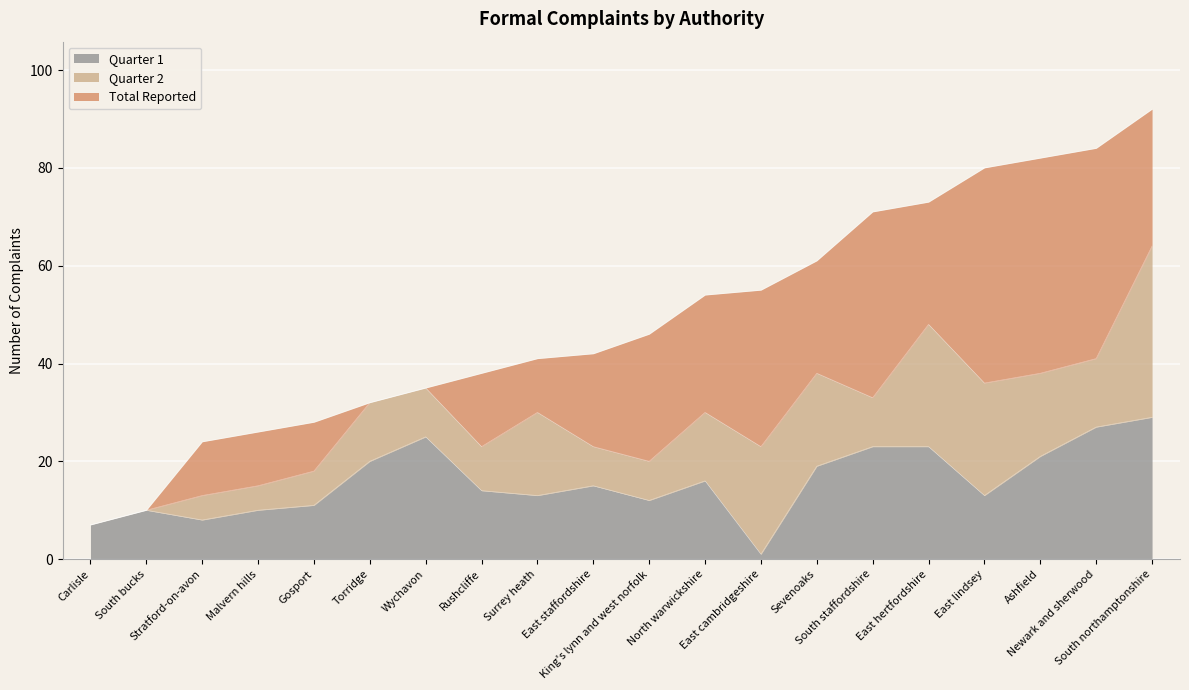

True or false: Total Reported and Quarter 1 intersect in this chart.

False